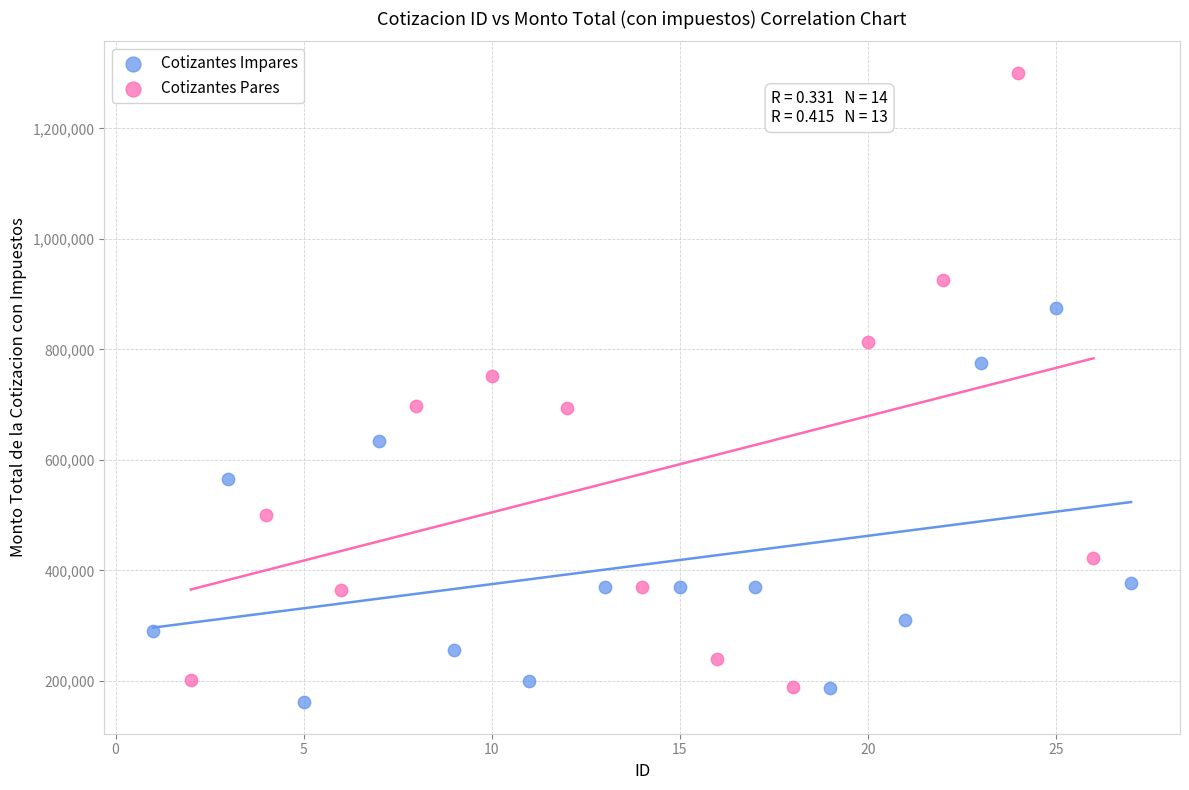

Which series reaches the minimum Y coordinate?

Cotizantes Impares